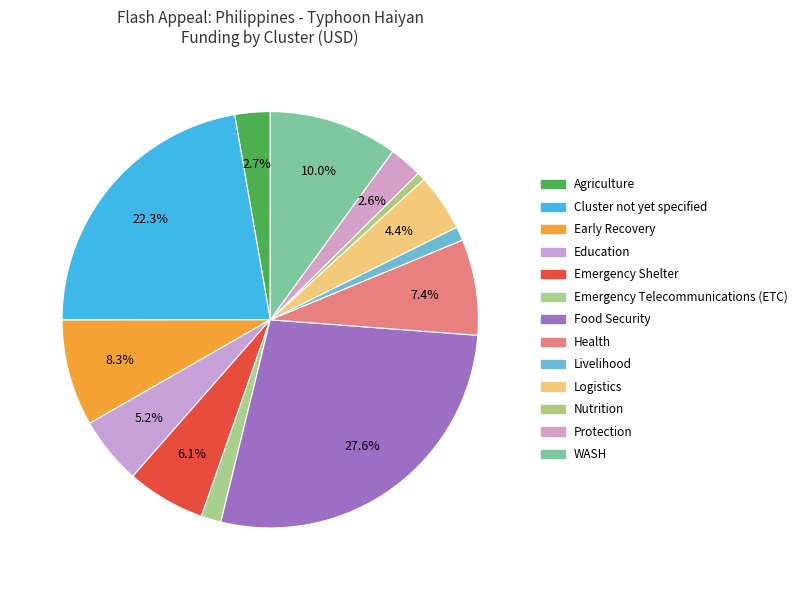

How many slices are in this pie chart?

13